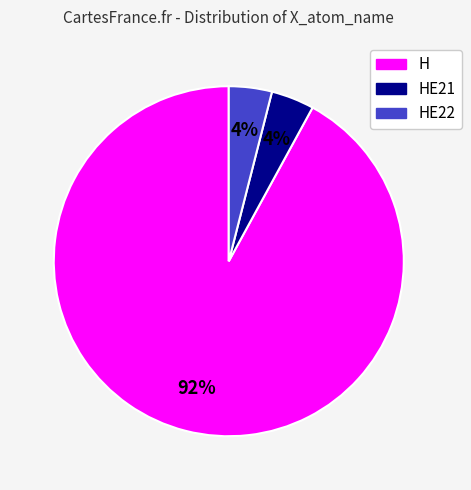

To the nearest percent, what is the average slice percentage?

33%